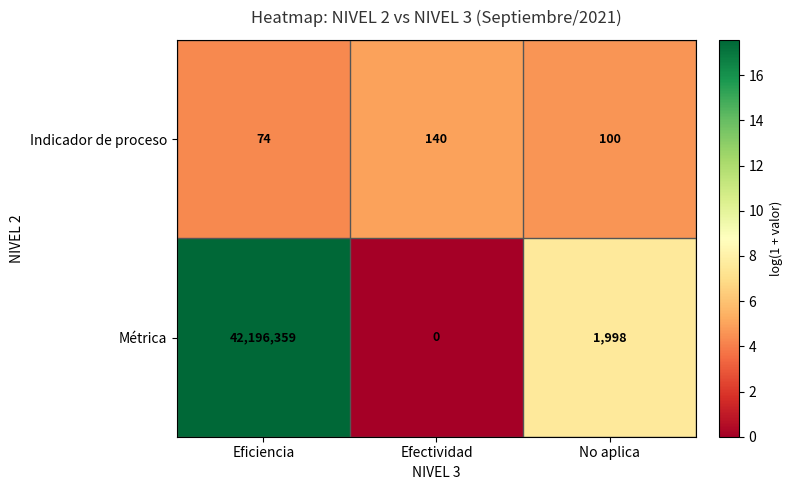

List the series in order of their overall mean, highest first.

Métrica, Indicador de proceso